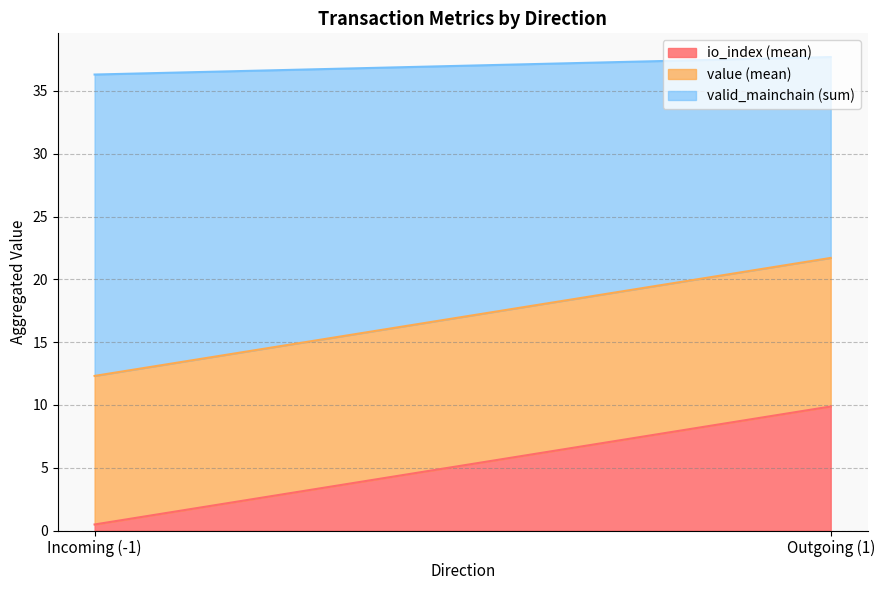

Is it true that io_index (mean) equals 9.9 at Outgoing (1)?

True